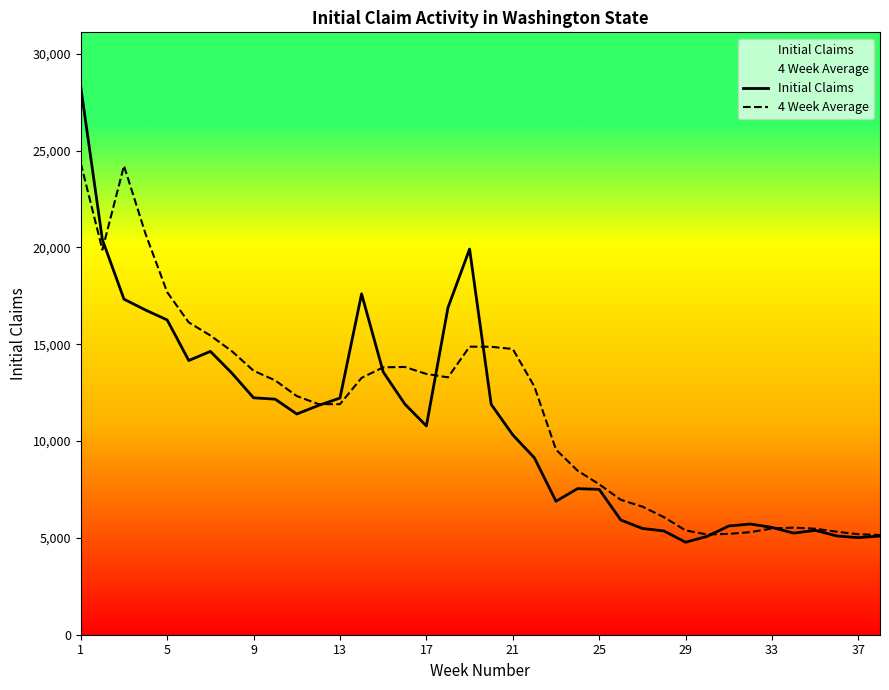

How many data points does each series have?

38